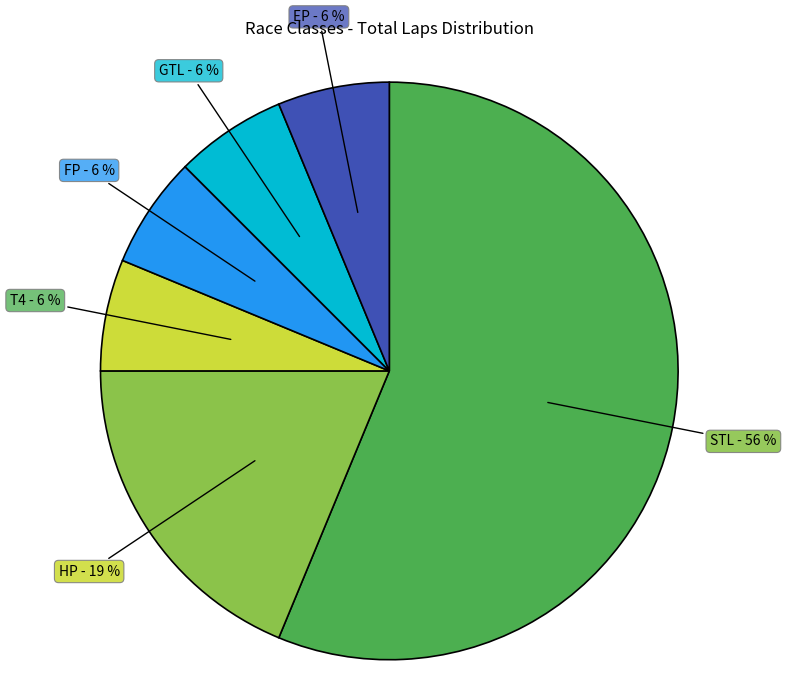

The HP slice represents 13% of the pie. True or false?

False